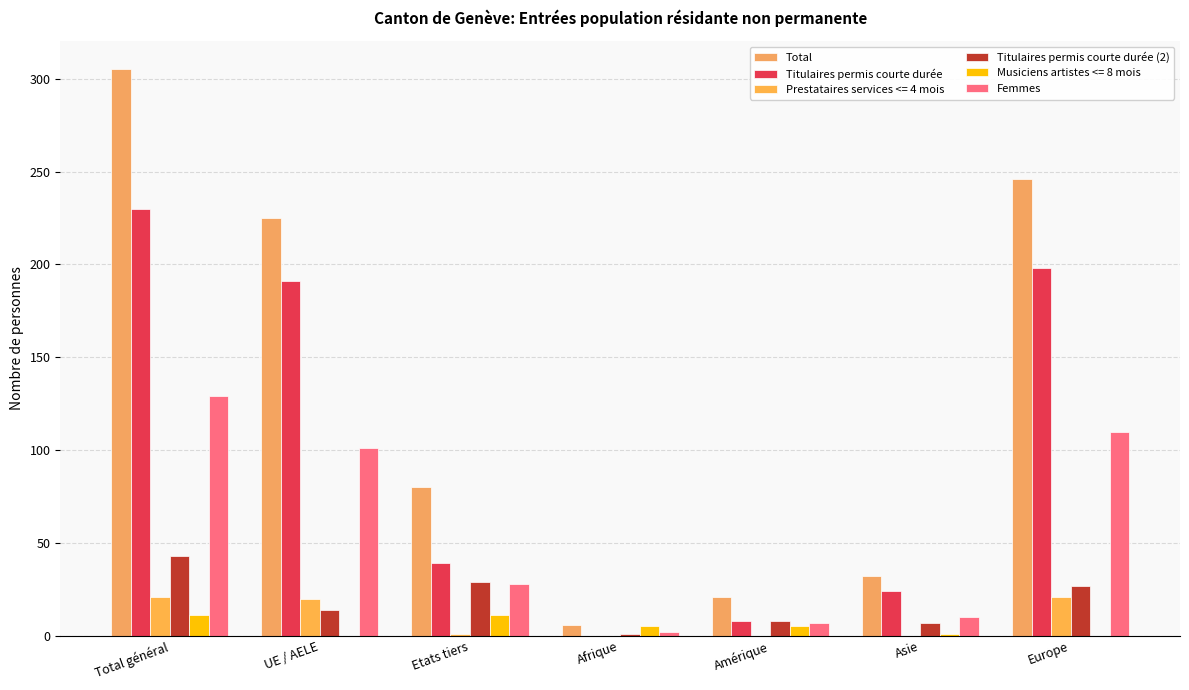

What is the lowest value of the Total series?

6